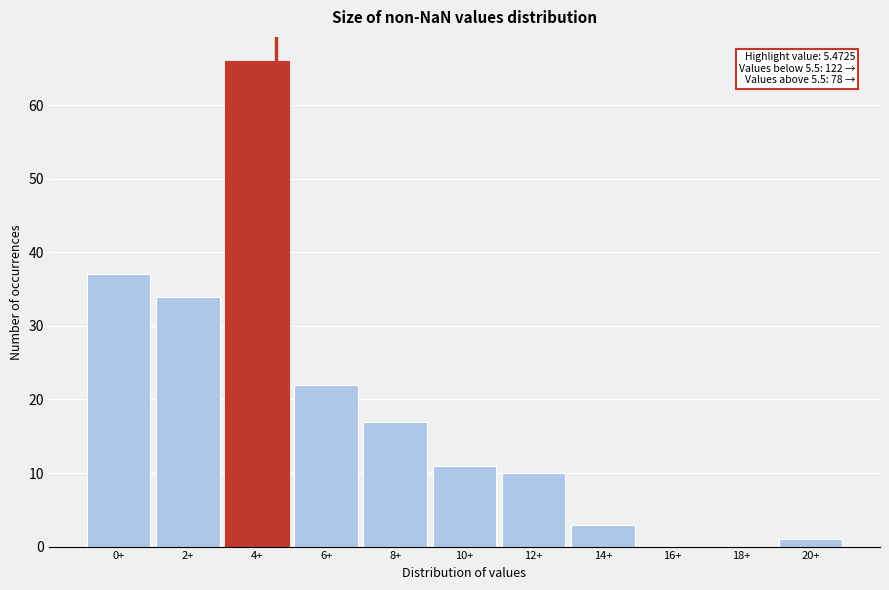

Reading left to right, what are all the values shown in this chart?

0+=37	2+=34	4+=66	6+=22	8+=17	10+=11	12+=10	14+=3	16+=0	18+=0	20+=1